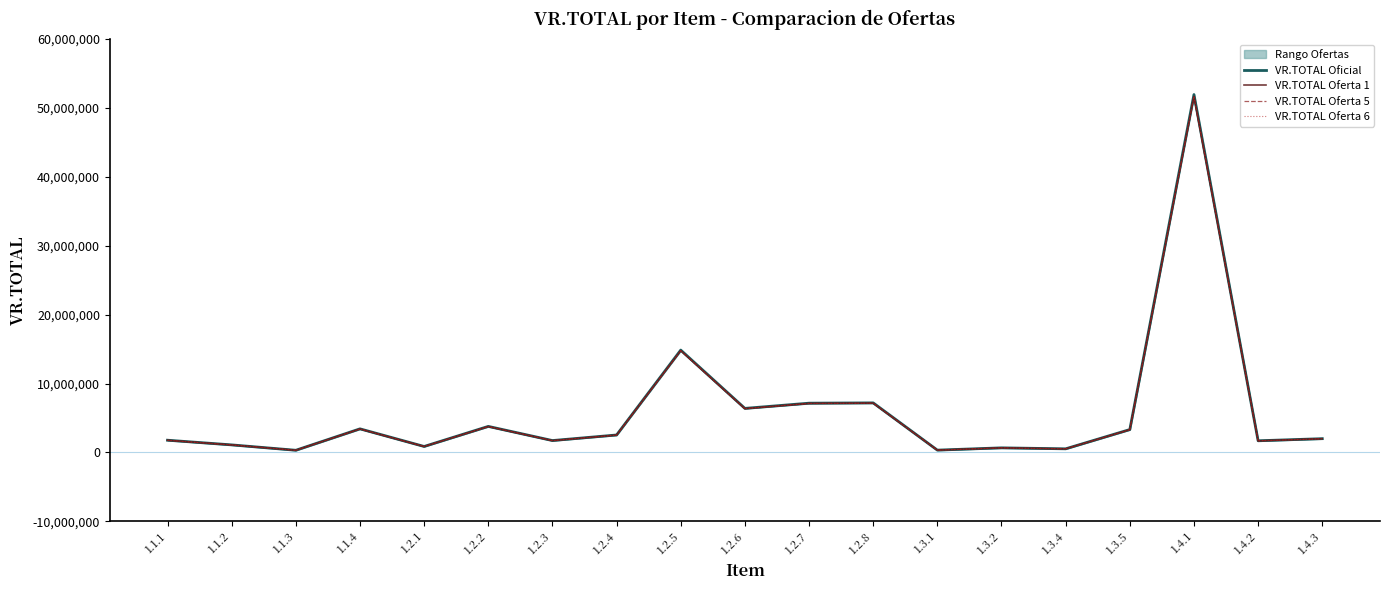

What are all the series names shown in the legend?

VR.TOTAL Oficial, VR.TOTAL Oferta 1, VR.TOTAL Oferta 5, VR.TOTAL Oferta 6